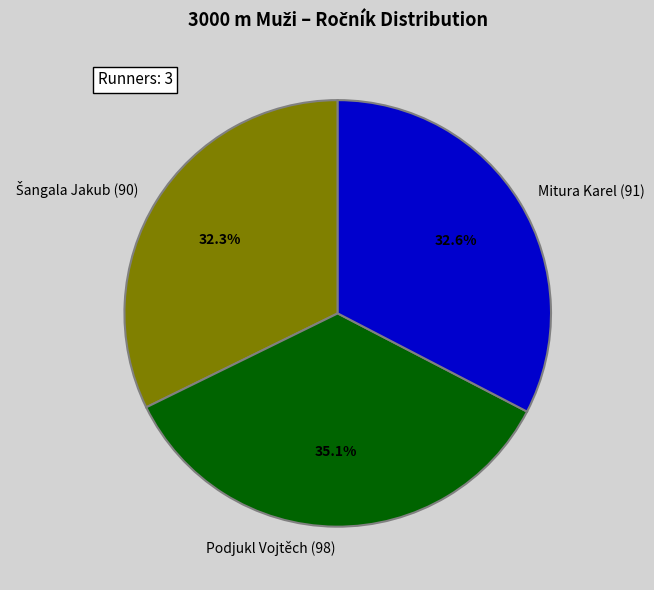

Approximately how many times larger is the value at Podjukl Vojtěch (98) compared to Mitura Karel (91)?

1.1